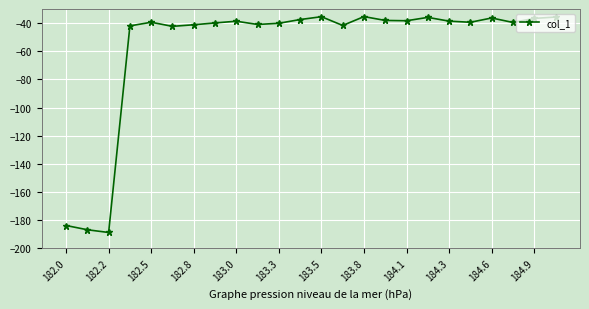

What is the maximum value shown in the chart?

-35.4